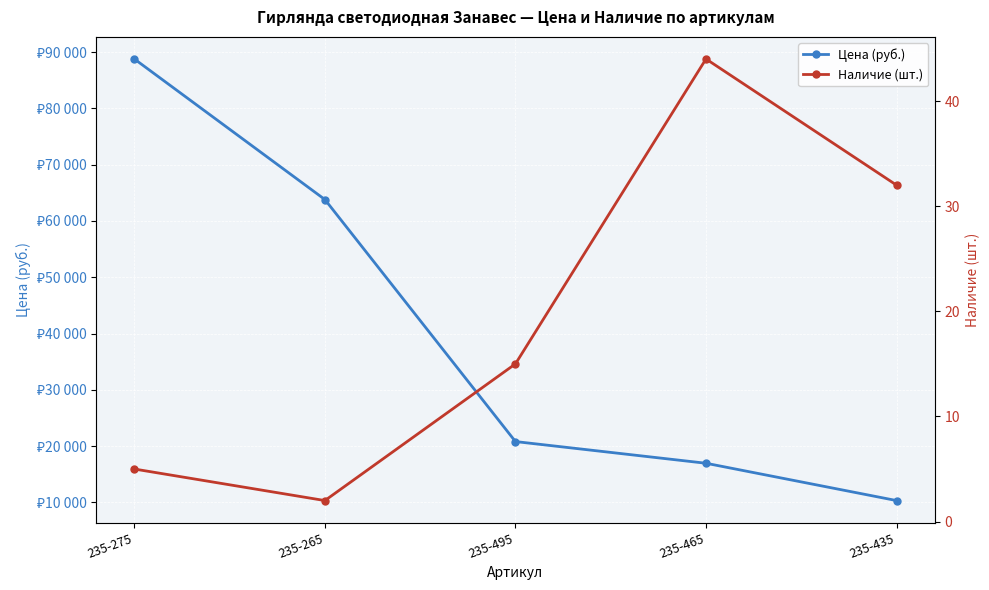

What value does the Цена (руб.) series have at 235-465?

16953.1